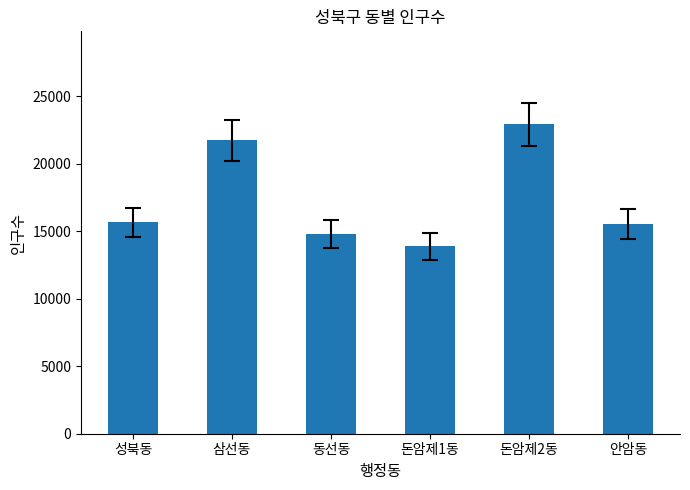

What is the smallest value displayed?

13865